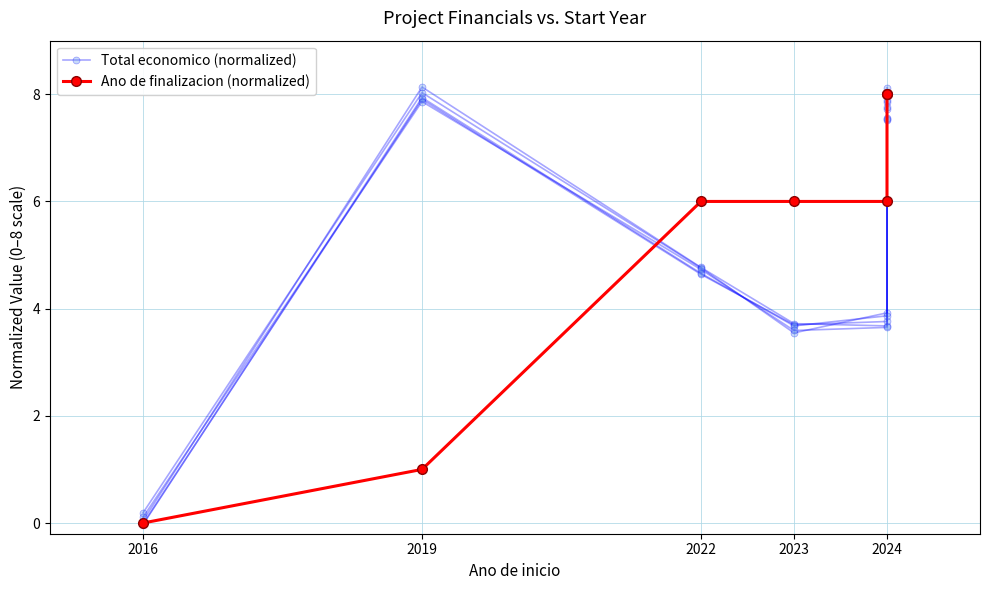

What are all the series names shown in the legend?

Total economico (normalized), Ano de finalizacion (normalized)